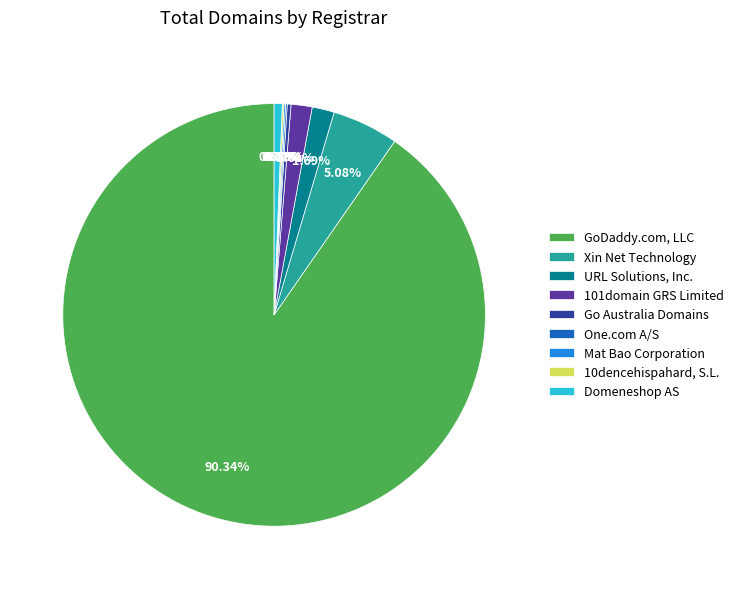

Combined, do 101domain GRS Limited and Xin Net Technology account for over 50%?

No